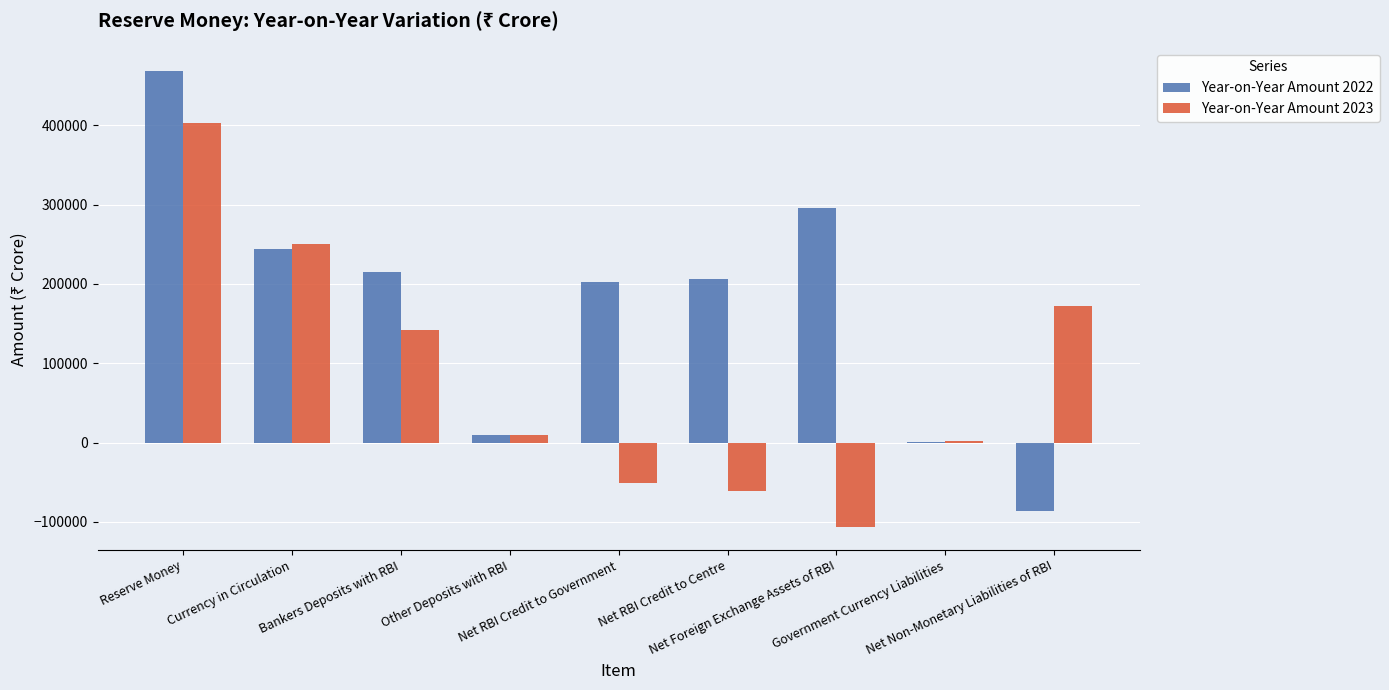

Which series has the largest total across all categories?

Year-on-Year Amount 2022